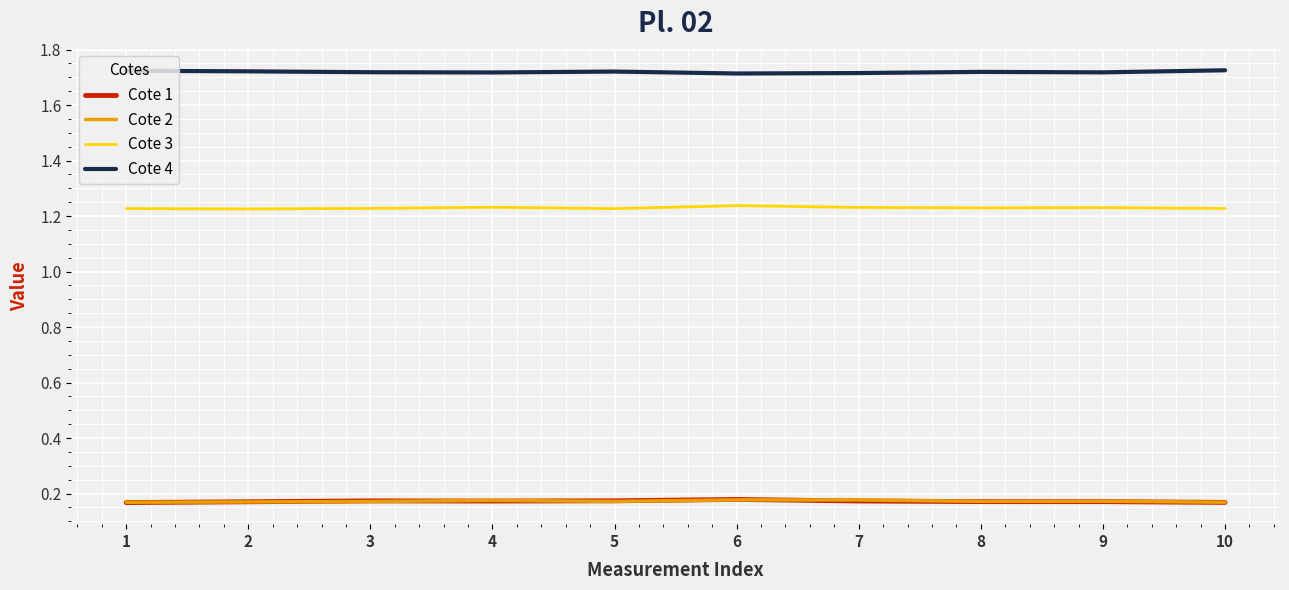

What is the difference between the highest and lowest values at 6?

1.5